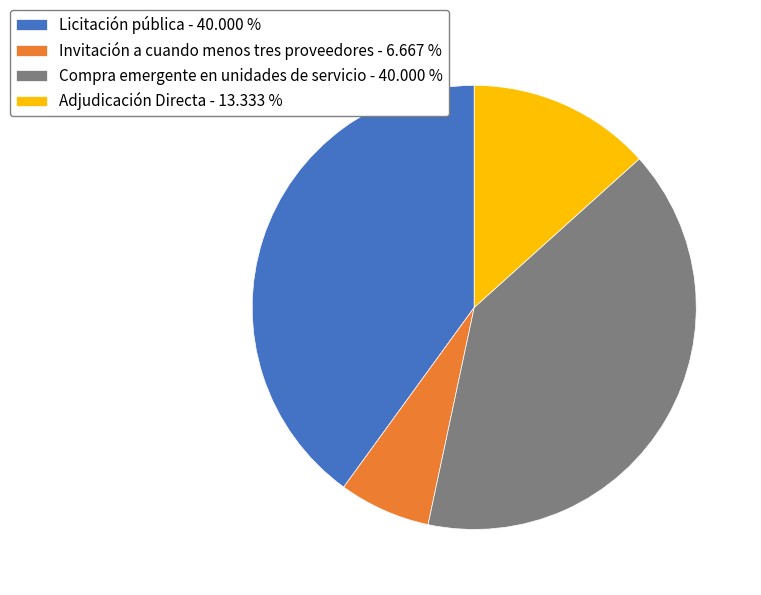

Do Adjudicación Directa - 13.333 % and Licitación pública - 40.000 % together represent more than half of the pie?

Yes